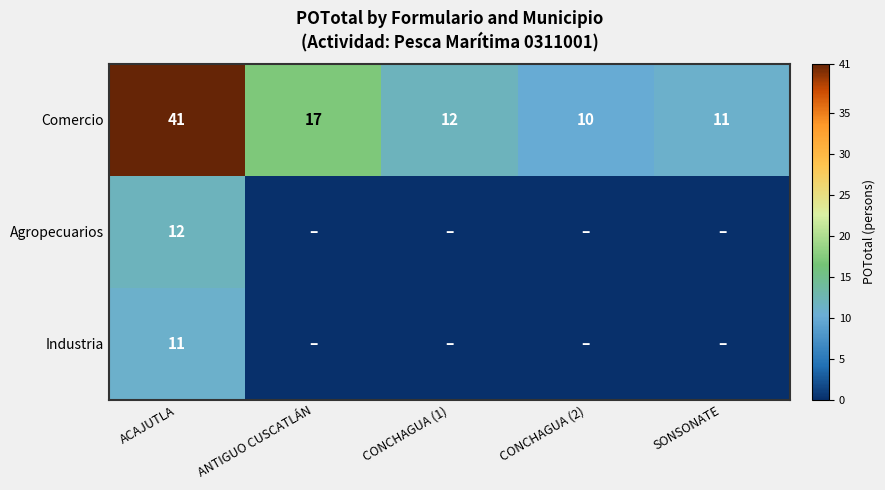

What is the maximum value for Comercio?

41